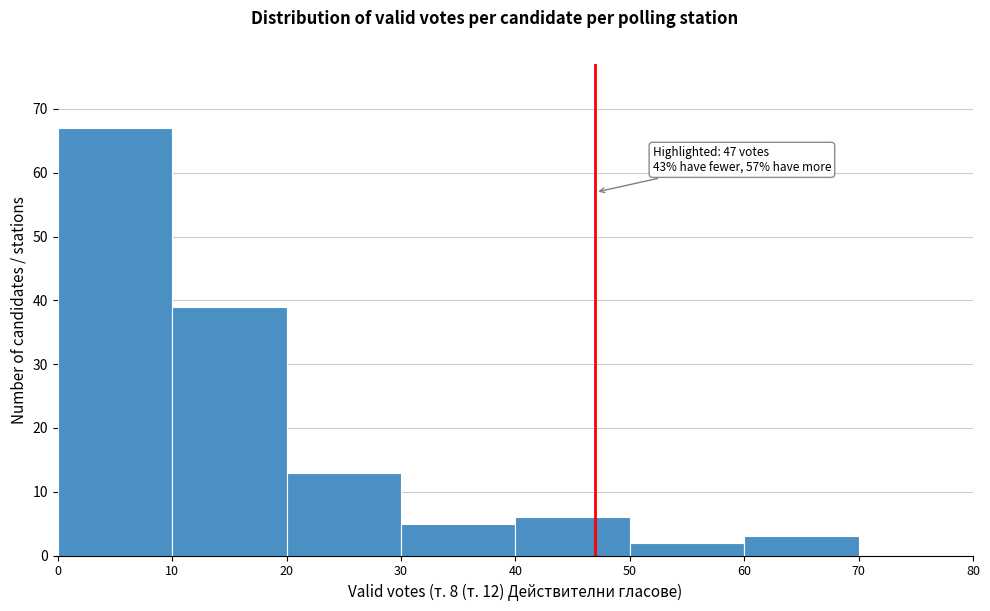

Over which range of the x-axis is the bar tallest?

0 to 10